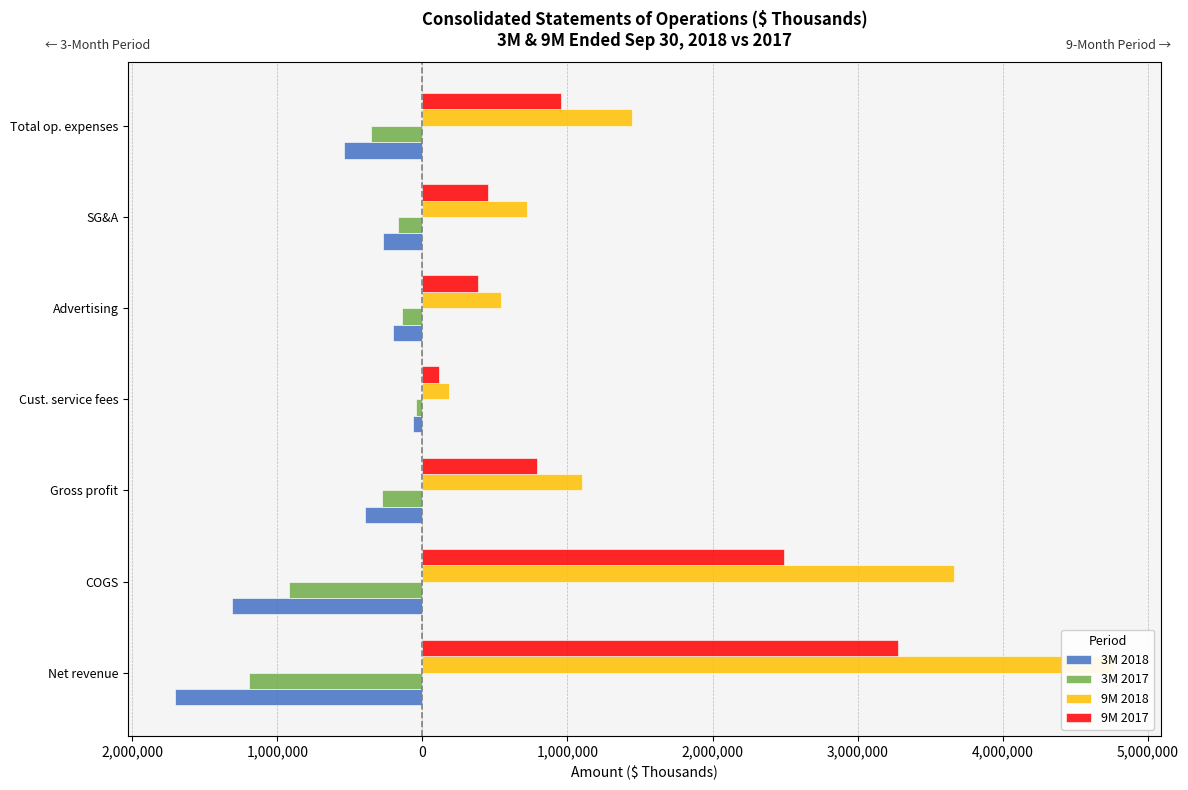

How many categories are shown in the chart?

7